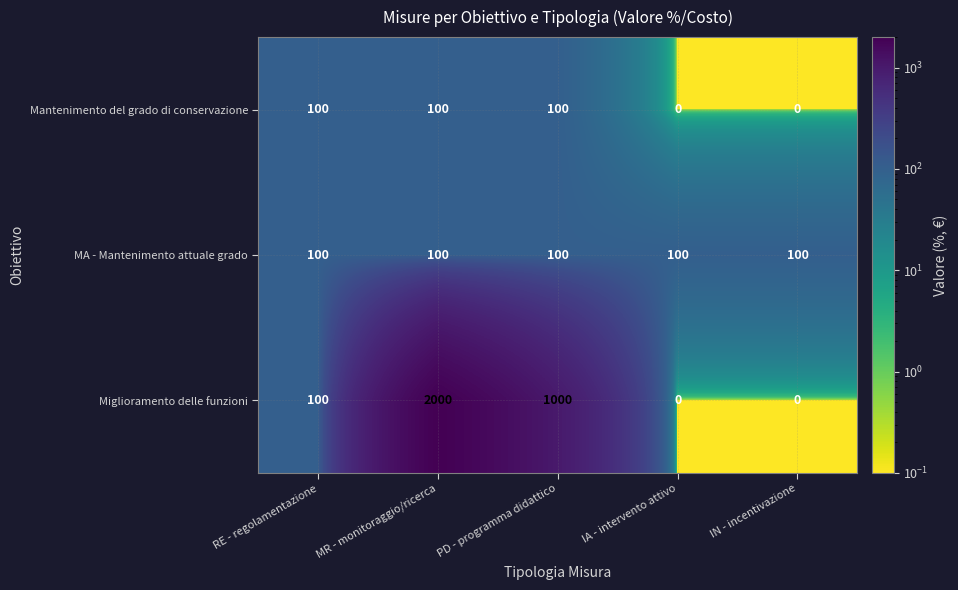

Reading right to left, list all the values displayed in this chart.

Mantenimento del grado di conservazione: 0	0	100	100	100
MA - Mantenimento attuale grado: 100	100	100	100	100
Miglioramento delle funzioni: 0	0	1000	2000	100